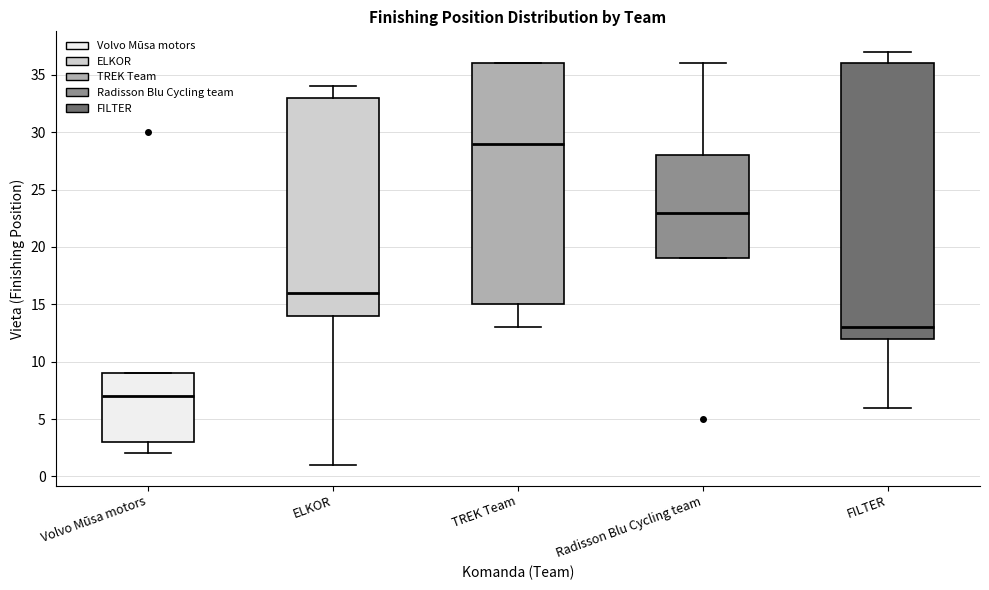

Where does the median line of the box for TREK Team sit on the y-axis? The values are not printed on the chart, so give them approximately, as read against the axis.

29